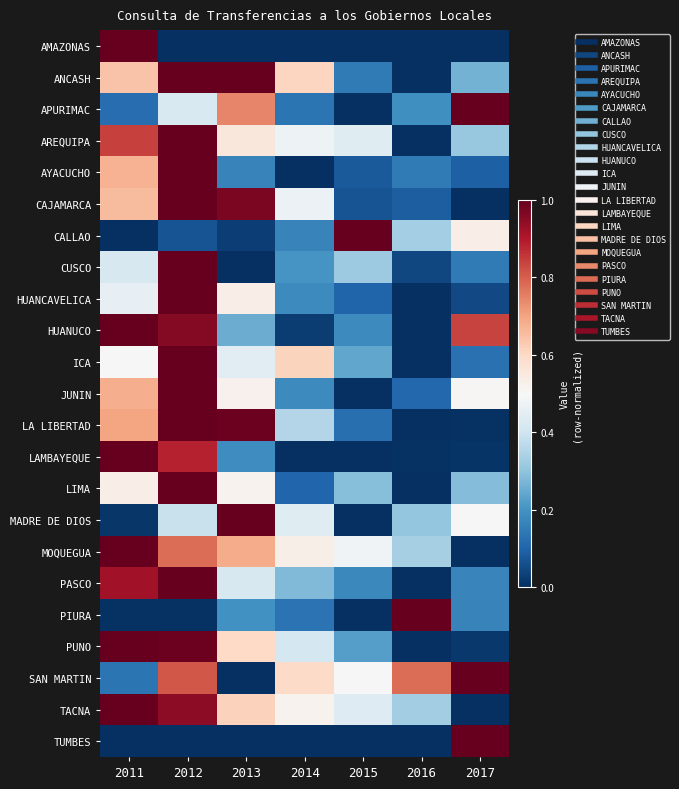

Reading left to right, list all the values displayed in this chart.

AMAZONAS: 2011=1.0	2012=0.0	2013=0.0	2014=0.0	2015=0.0	2016=0.0	2017=0.0
ANCASH: 2011=0.6	2012=1.0	2013=1.0	2014=0.6	2015=0.1	2016=0.0	2017=0.3
APURIMAC: 2011=0.1	2012=0.4	2013=0.7	2014=0.1	2015=0.0	2016=0.2	2017=1.0
AREQUIPA: 2011=0.8	2012=1.0	2013=0.6	2014=0.5	2015=0.4	2016=0.0	2017=0.3
AYACUCHO: 2011=0.7	2012=1.0	2013=0.2	2014=0.0	2015=0.1	2016=0.1	2017=0.1
CAJAMARCA: 2011=0.7	2012=1.0	2013=1.0	2014=0.5	2015=0.1	2016=0.1	2017=0.0
CALLAO: 2011=0.0	2012=0.1	2013=0.0	2014=0.2	2015=1.0	2016=0.3	2017=0.5
CUSCO: 2011=0.4	2012=1.0	2013=0.0	2014=0.2	2015=0.3	2016=0.0	2017=0.1
HUANCAVELICA: 2011=0.5	2012=1.0	2013=0.5	2014=0.2	2015=0.1	2016=0.0	2017=0.0
HUANUCO: 2011=1.0	2012=1.0	2013=0.3	2014=0.0	2015=0.2	2016=0.0	2017=0.8
ICA: 2011=0.5	2012=1.0	2013=0.4	2014=0.6	2015=0.2	2016=0.0	2017=0.1
JUNIN: 2011=0.7	2012=1.0	2013=0.5	2014=0.2	2015=0.0	2016=0.1	2017=0.5
LA LIBERTAD: 2011=0.7	2012=1.0	2013=1.0	2014=0.4	2015=0.1	2016=0.0	2017=0.0
LAMBAYEQUE: 2011=1.0	2012=0.9	2013=0.2	2014=0.0	2015=0.0	2016=0.0	2017=0.0
LIMA: 2011=0.5	2012=1.0	2013=0.5	2014=0.1	2015=0.3	2016=0.0	2017=0.3
MADRE DE DIOS: 2011=0.0	2012=0.4	2013=1.0	2014=0.4	2015=0.0	2016=0.3	2017=0.5
MOQUEGUA: 2011=1.0	2012=0.8	2013=0.7	2014=0.5	2015=0.5	2016=0.3	2017=0.0
PASCO: 2011=0.9	2012=1.0	2013=0.4	2014=0.3	2015=0.2	2016=0.0	2017=0.2
PIURA: 2011=0.0	2012=0.0	2013=0.2	2014=0.1	2015=0.0	2016=1.0	2017=0.2
PUNO: 2011=1.0	2012=1.0	2013=0.6	2014=0.4	2015=0.2	2016=0.0	2017=0.0
SAN MARTIN: 2011=0.1	2012=0.8	2013=0.0	2014=0.6	2015=0.5	2016=0.8	2017=1.0
TACNA: 2011=1.0	2012=0.9	2013=0.6	2014=0.5	2015=0.4	2016=0.3	2017=0.0
TUMBES: 2011=0.0	2012=0.0	2013=0.0	2014=0.0	2015=0.0	2016=0.0	2017=1.0